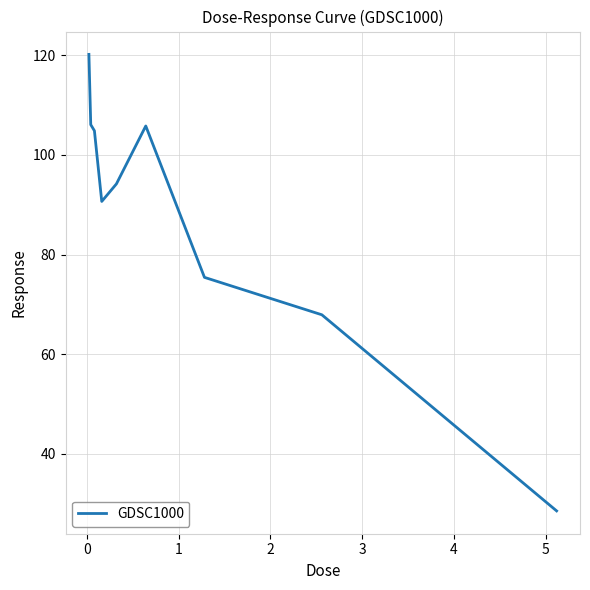

What is the maximum value shown in the chart?

120.2